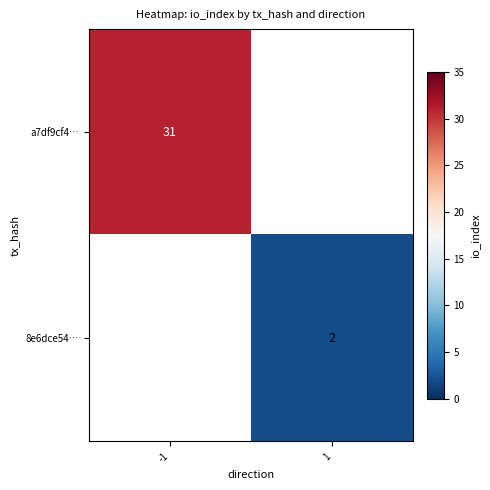

At which category does the chart reach its minimum across all series?

1